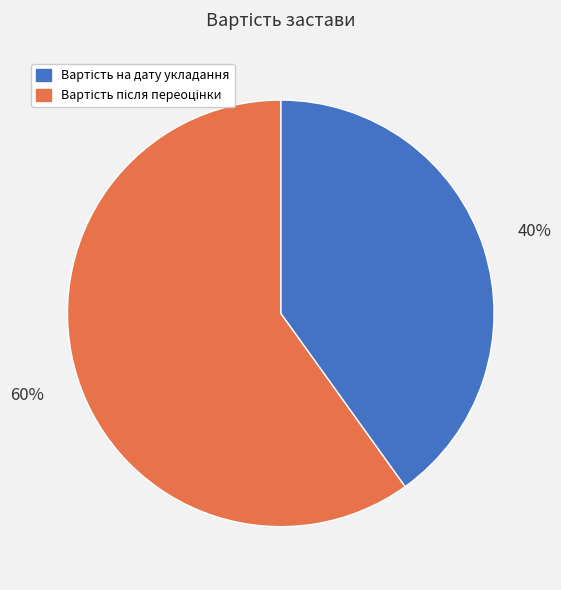

How many segments does this pie chart have?

2